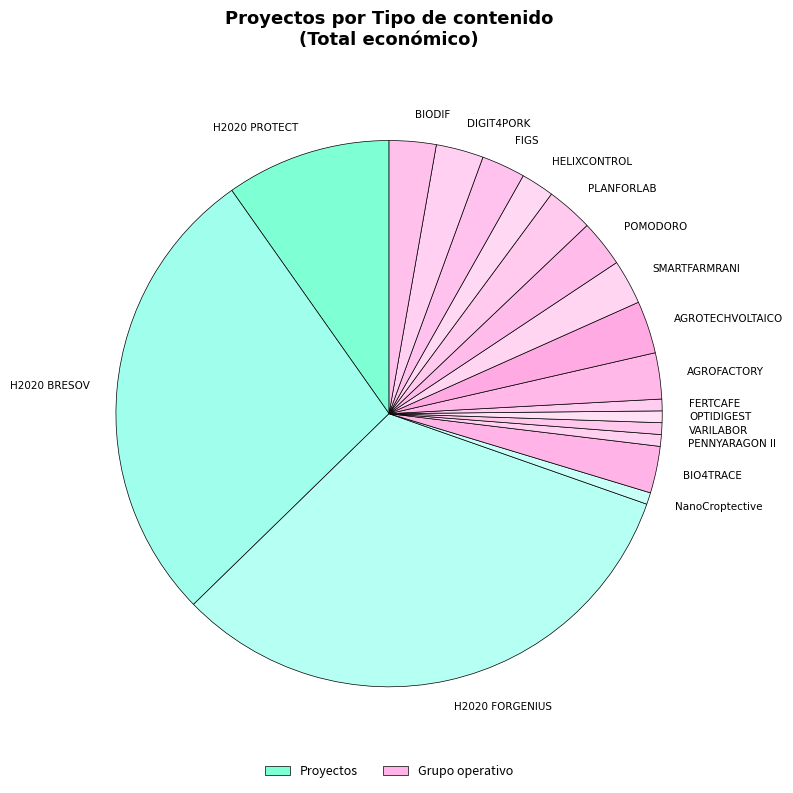

Count the number of slices in the pie.

18